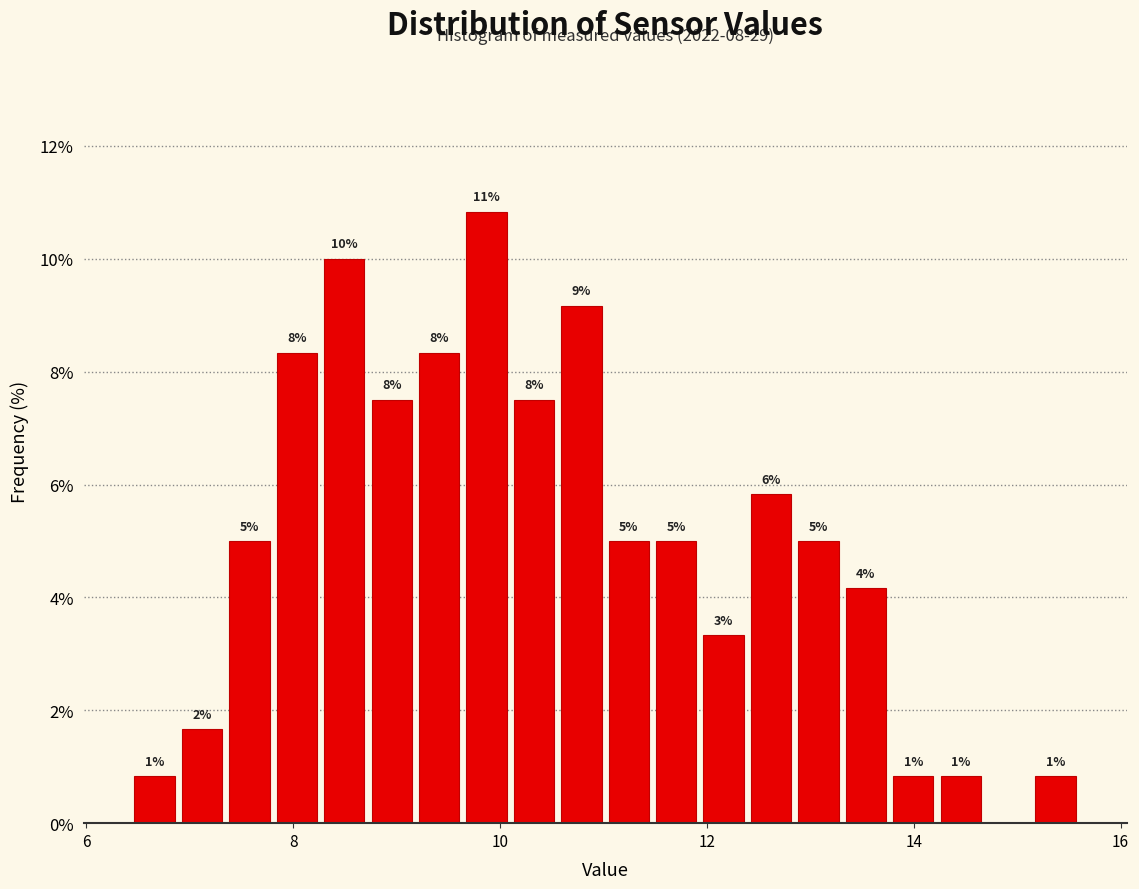

Read against the x-axis, roughly where is the centre of the tallest bar?

9.8